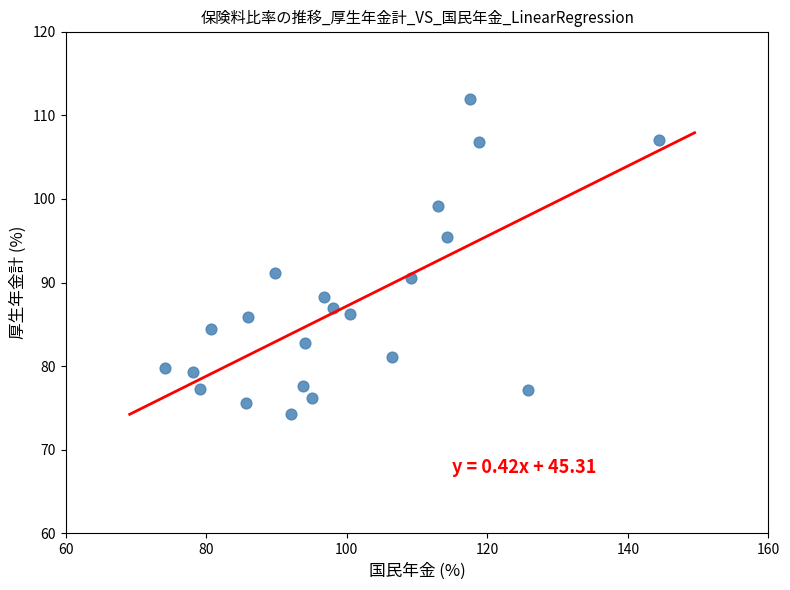

What Y value in the scatter plot is closest to 93?

91.2